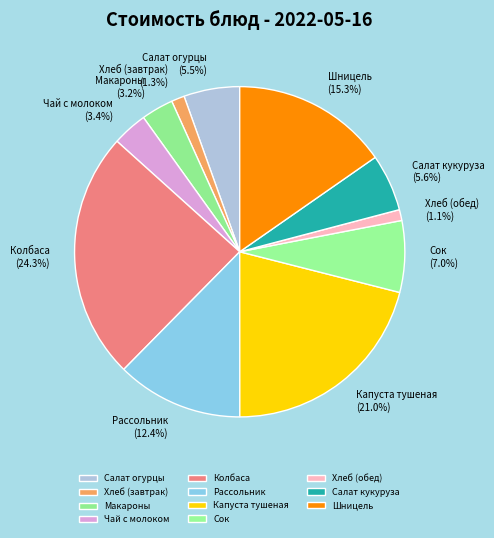

Is there any slice that represents more than half of the pie?

No